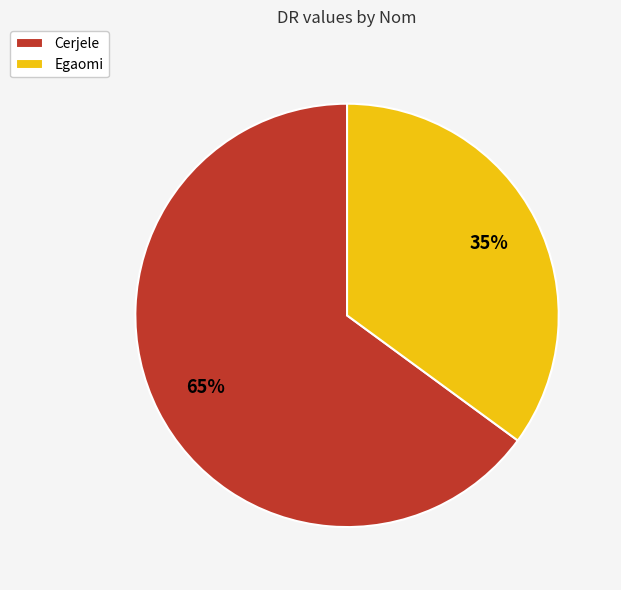

Is Cerjele the majority of the pie?

Yes